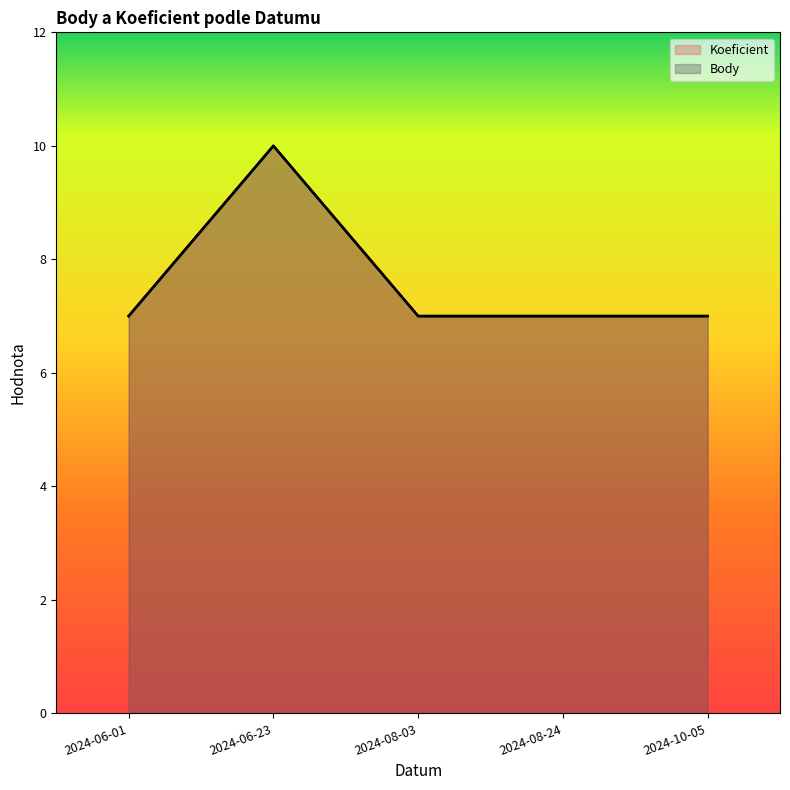

Does the chart display data point markers on the line(s)?

No